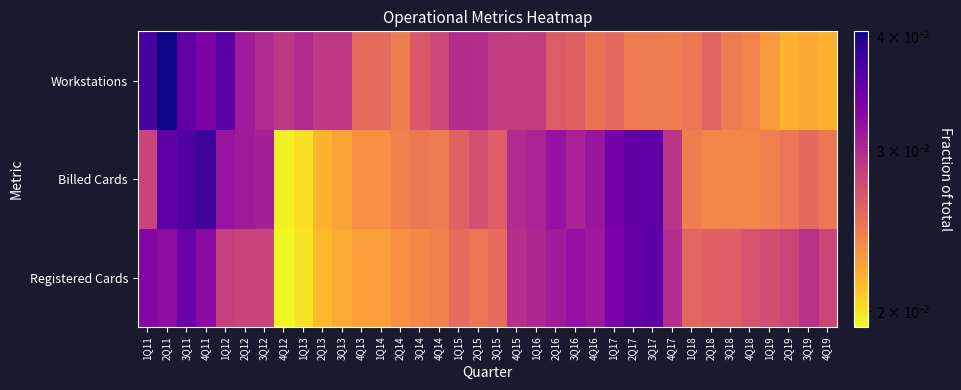

What is the total value across all series at 1Q12?

0.1